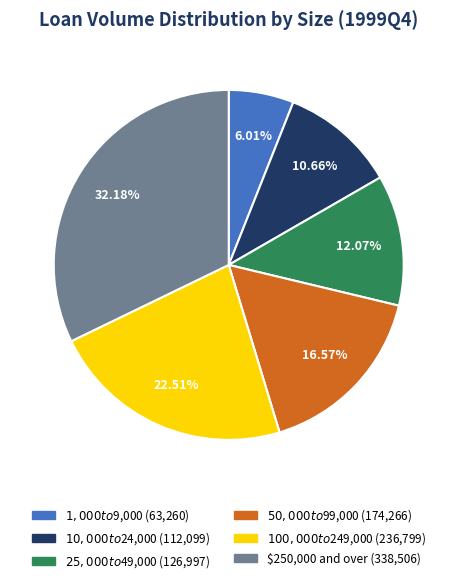

Rank the categories by value from highest to lowest.

$250,000 and over, $100,000 to $249,000, $50,000 to $99,000, $25,000 to $49,000, $10,000 to $24,000, $1,000 to $9,000